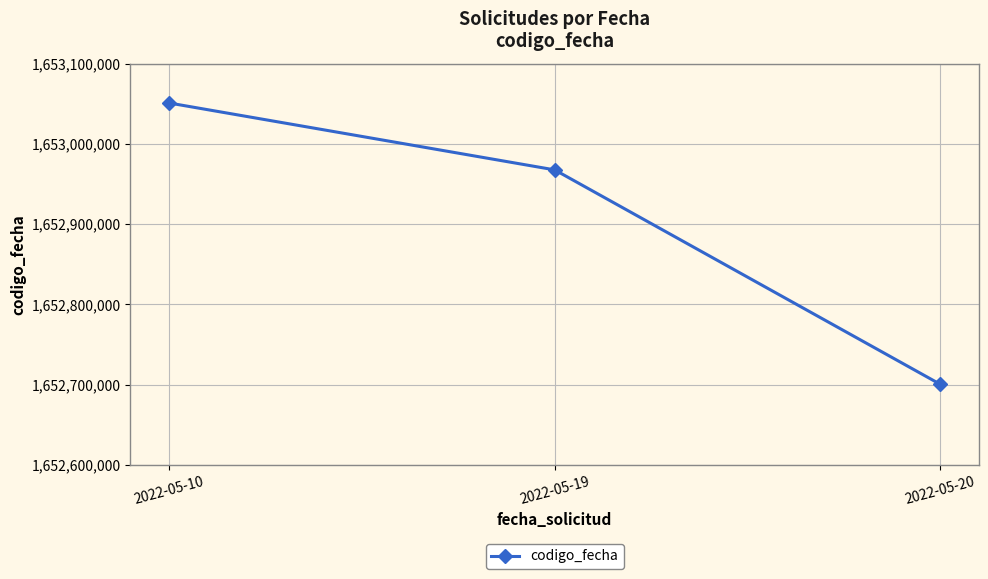

What is the difference between the maximum and minimum values?

350698